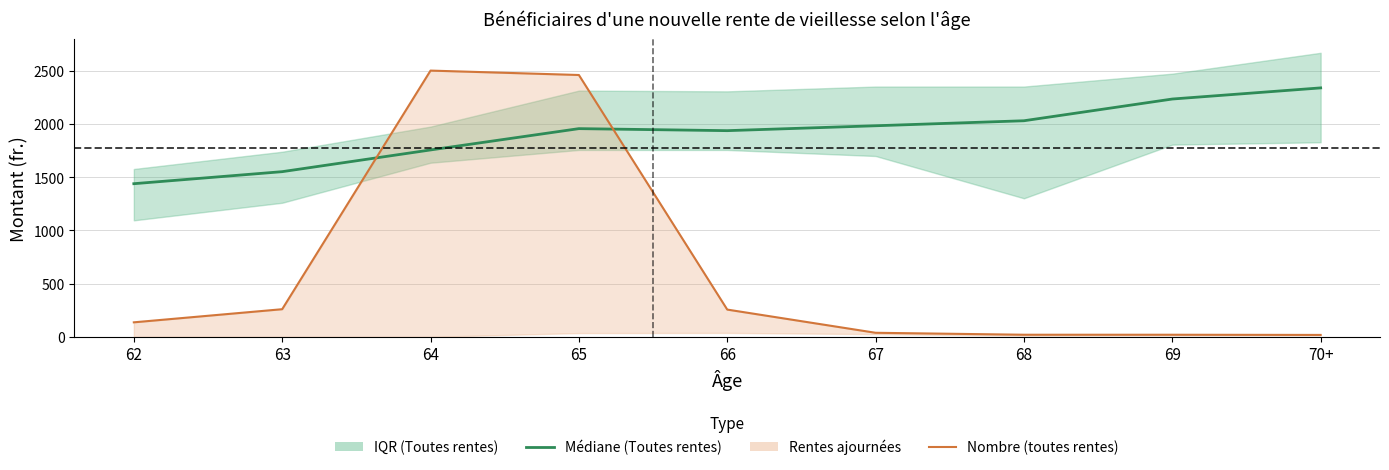

Is the value of Médiane (Toutes rentes) at 63 greater than the value of Nombre (toutes rentes) at 65?

No